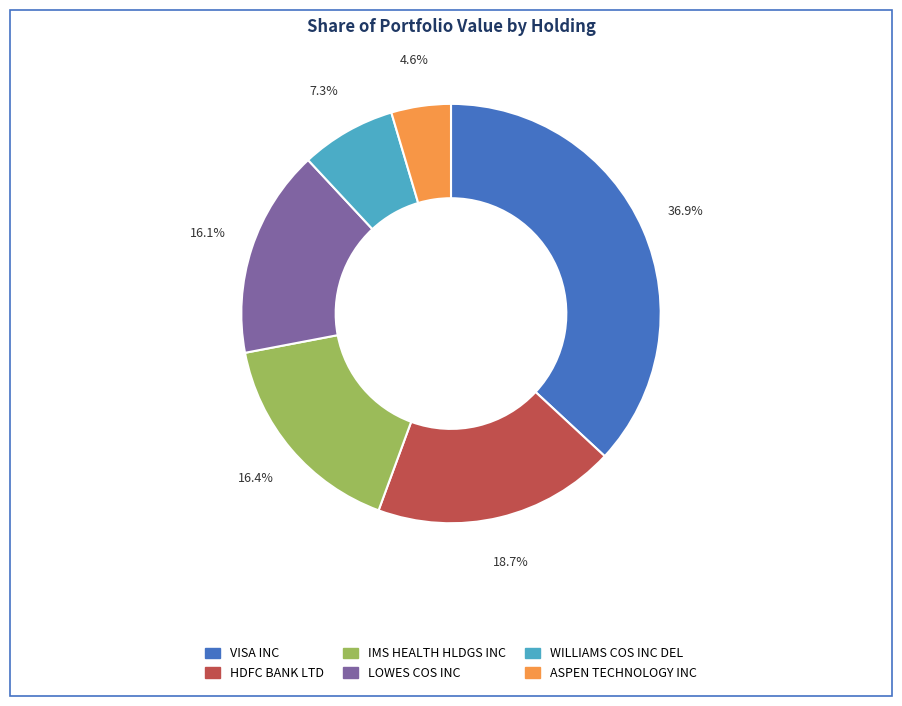

How many segments does this pie chart have?

6